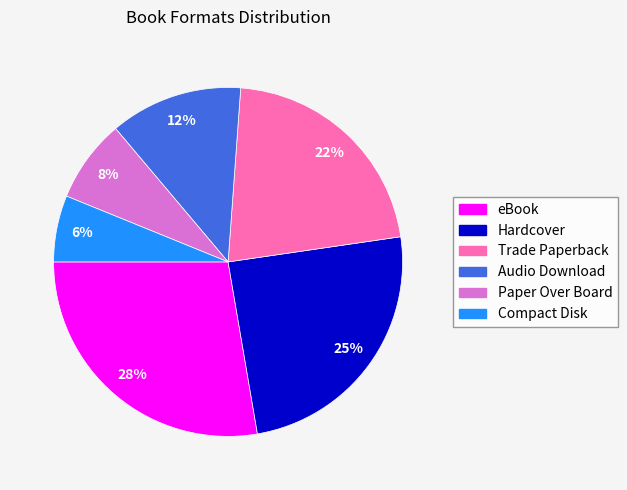

To the nearest percent, what is the average slice percentage?

17%